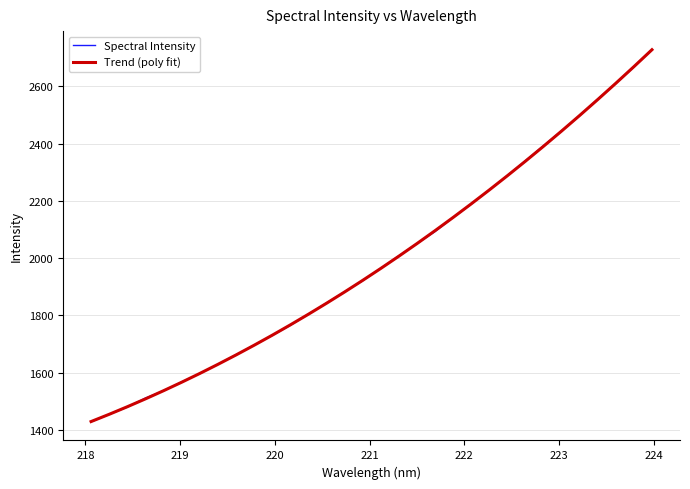

What is the minimum value for Spectral Intensity?

1428.7